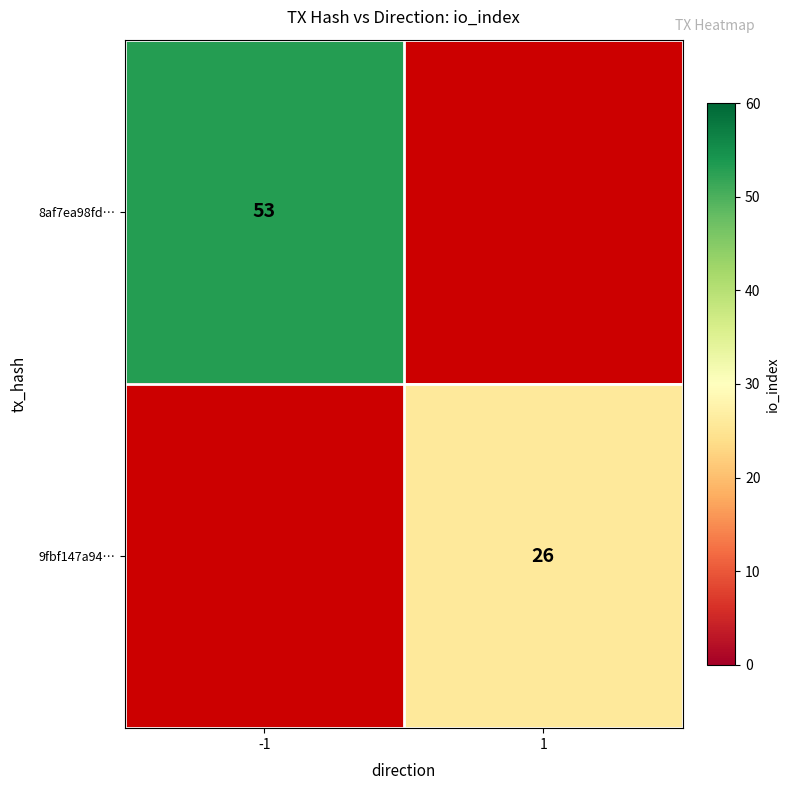

The value of 8af7ea98fd… at -1 is 53. True or false?

True